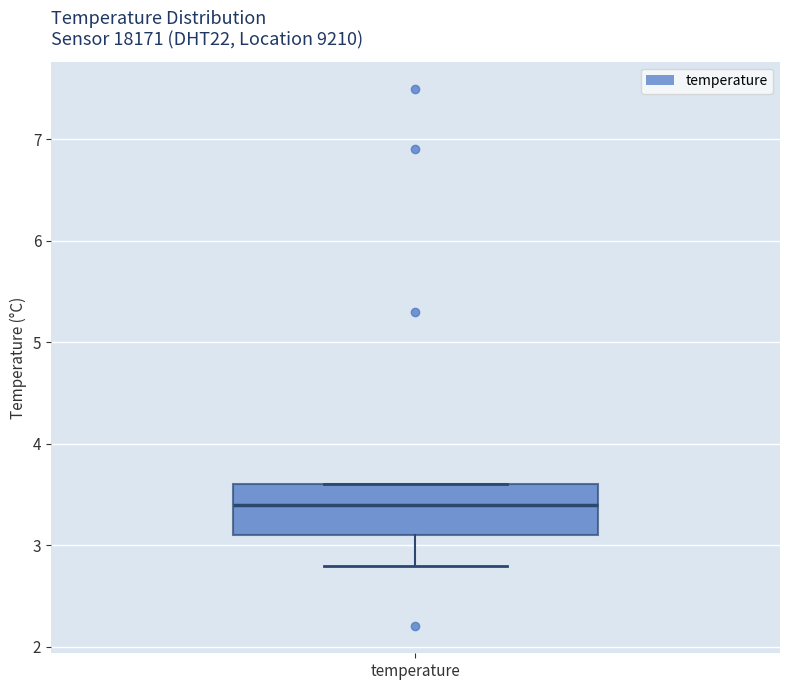

Read this box plot against the y-axis: the position of the median line, the range covered by the box, and the ends of both whiskers. The values are not printed on the chart, so give them approximately, as read against the axis.

median 3.4, box 3.1 to 3.6, whiskers 2.8 to 3.6